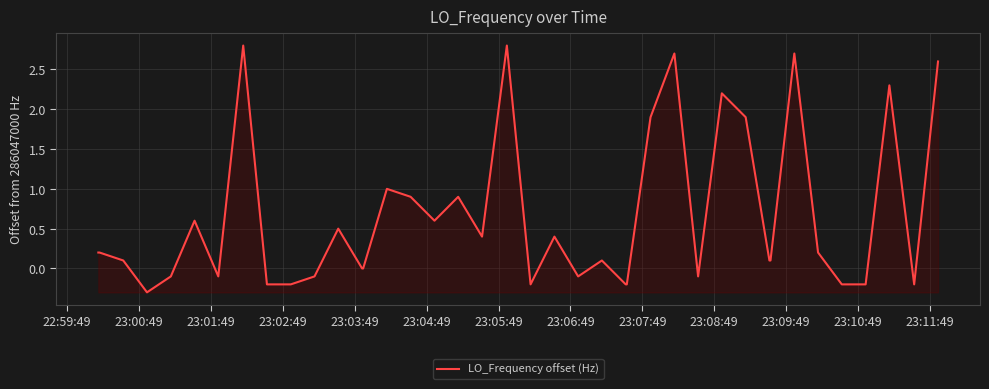

What is the difference between the maximum and minimum values?

3.1